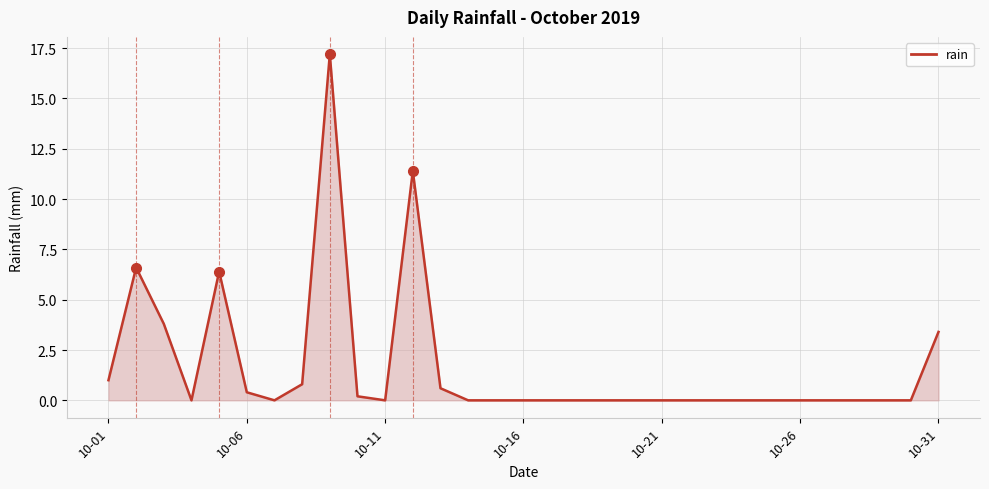

How many lines are shown in the chart?

1